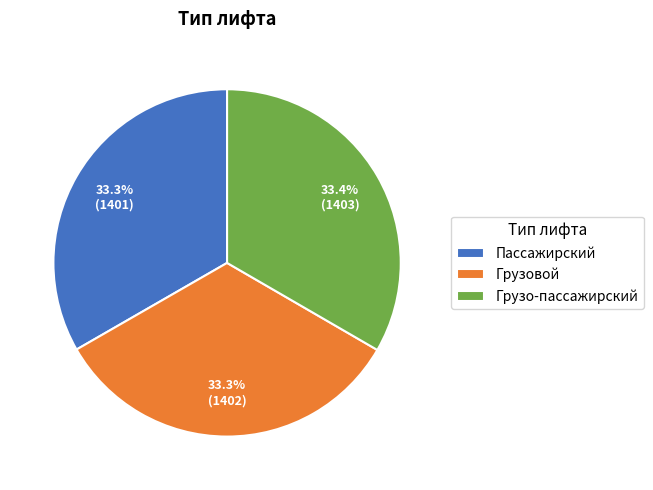

To the nearest percent, what is the combined percentage of Пассажирский and Грузовой?

67%